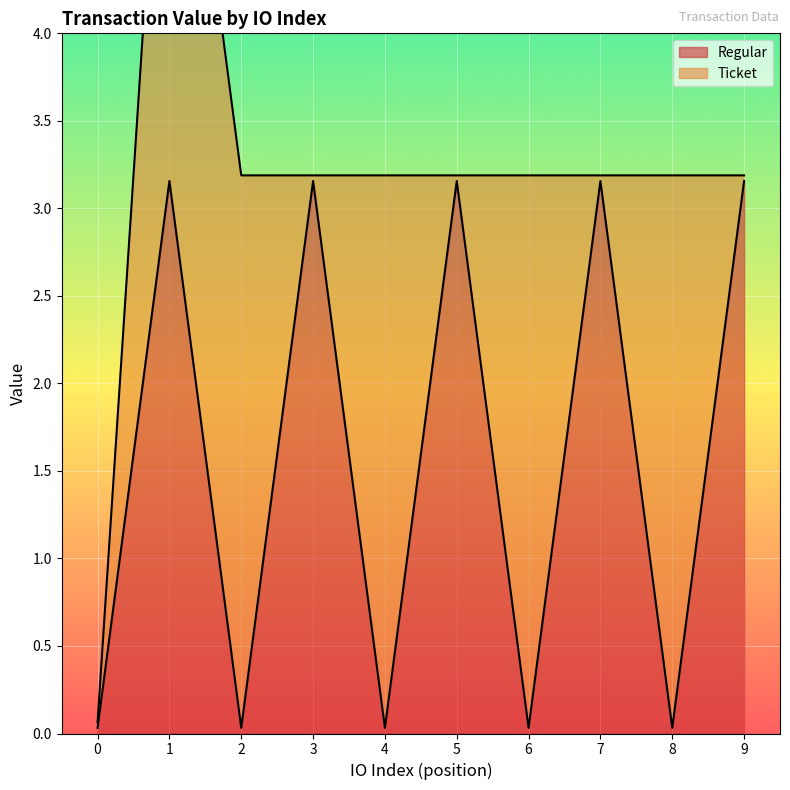

Between 7 and 9, which is larger?

7